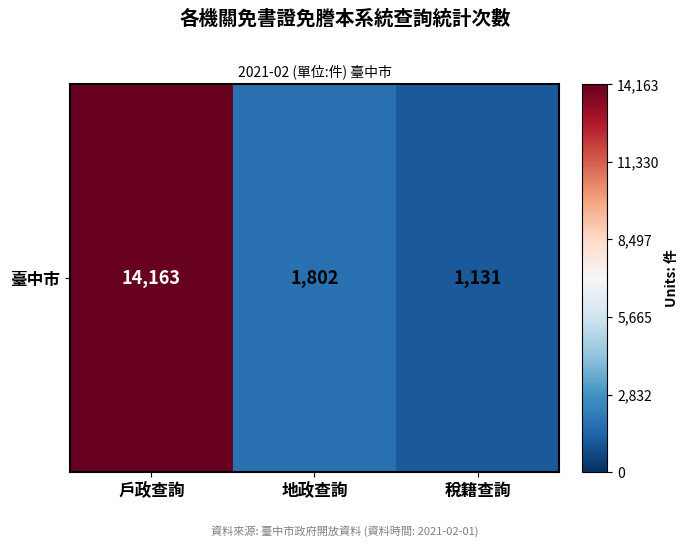

What is the sum of all values?

17096